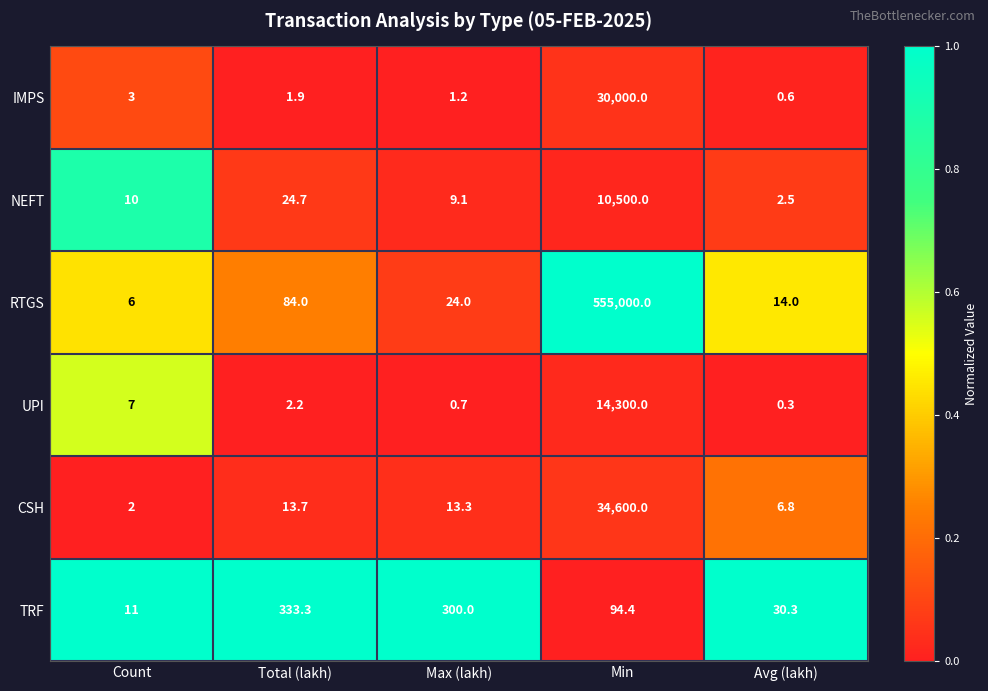

At how many categories does at least one series exceed 0?

5